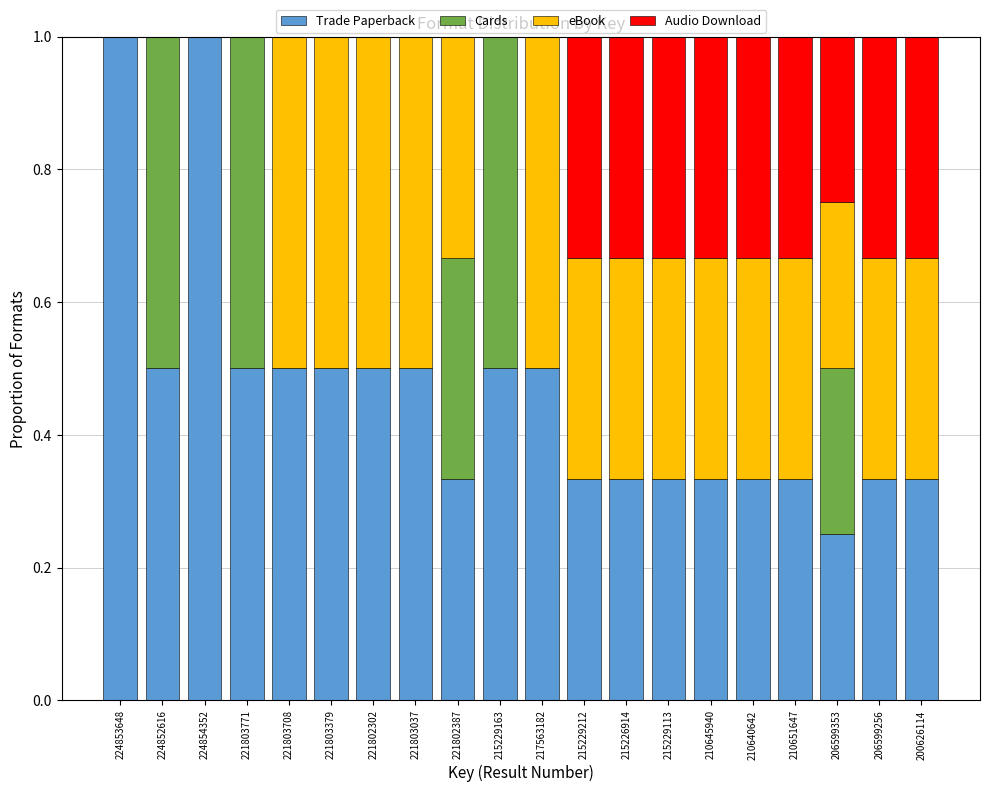

What is the highest value of the Trade Paperback series?

1.0